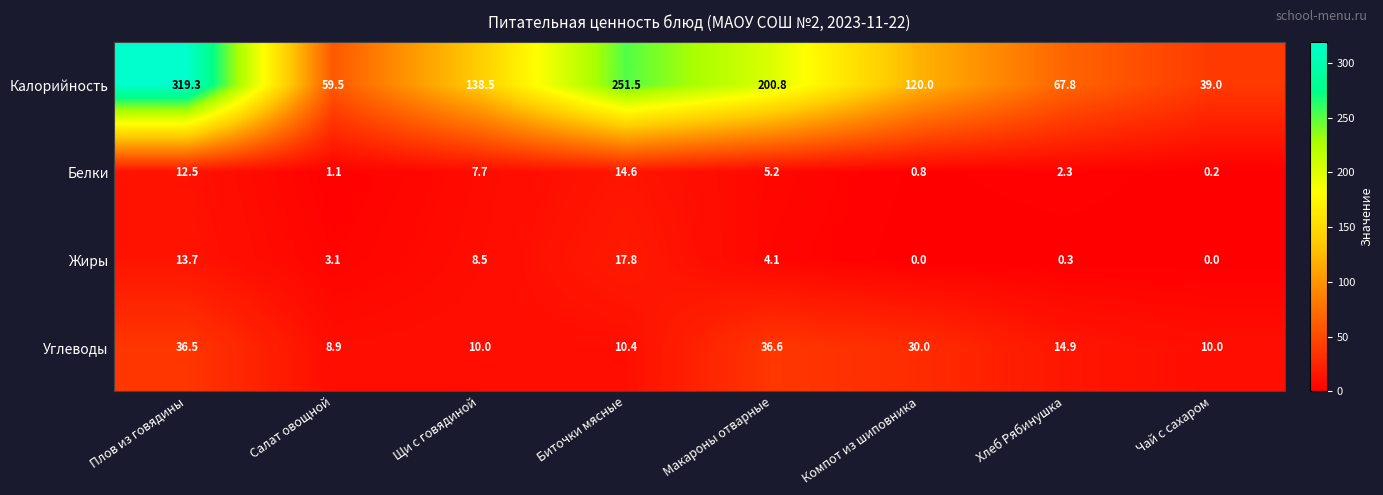

Rank the series at Щи с говядиной from lowest to highest value.

Белки, Жиры, Углеводы, Калорийность